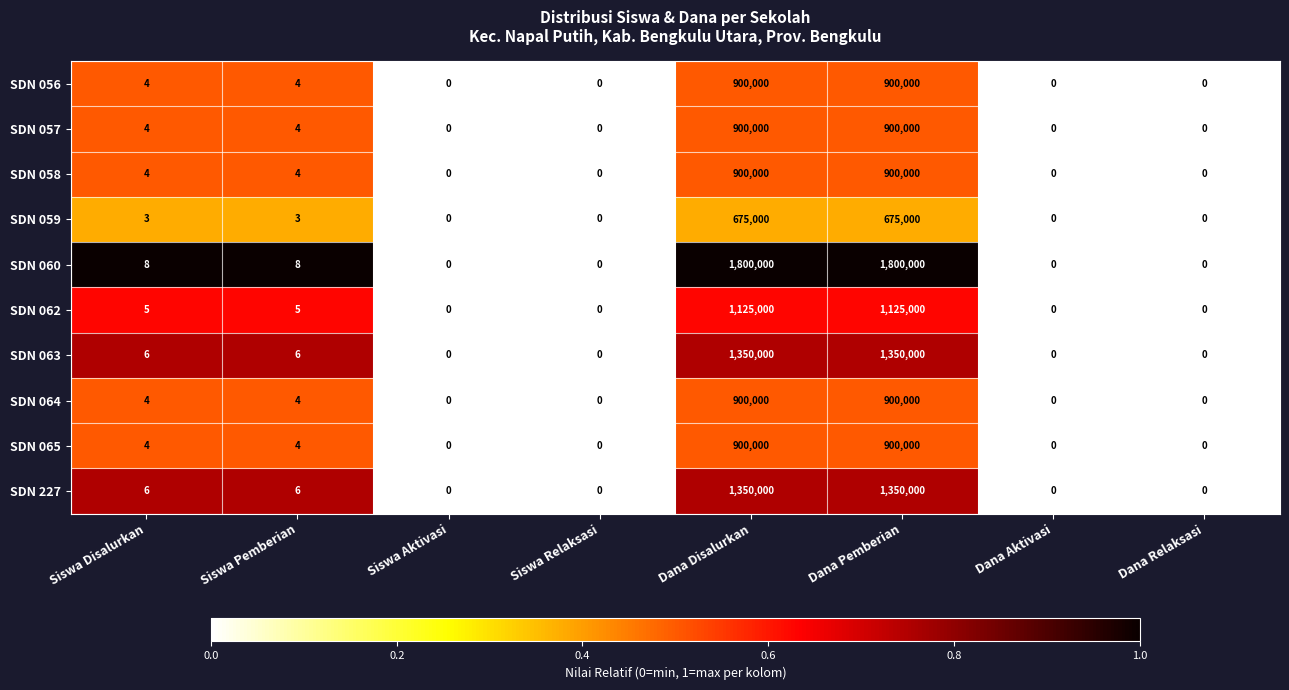

Is the value of SDN 227 at Siswa Pemberian greater than the value of SDN 059 at Dana Pemberian?

No